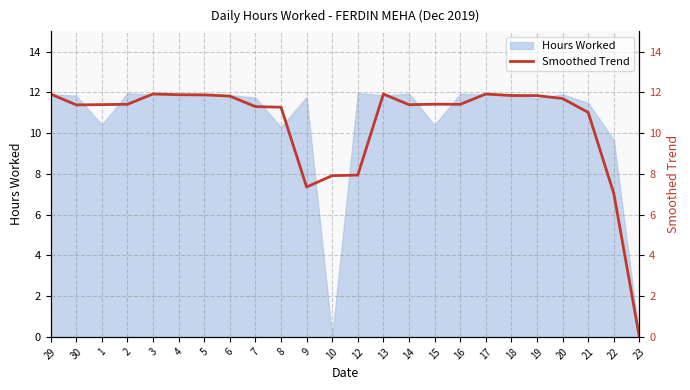

The chart shows a value of 20.4 at 14. True or false?

False